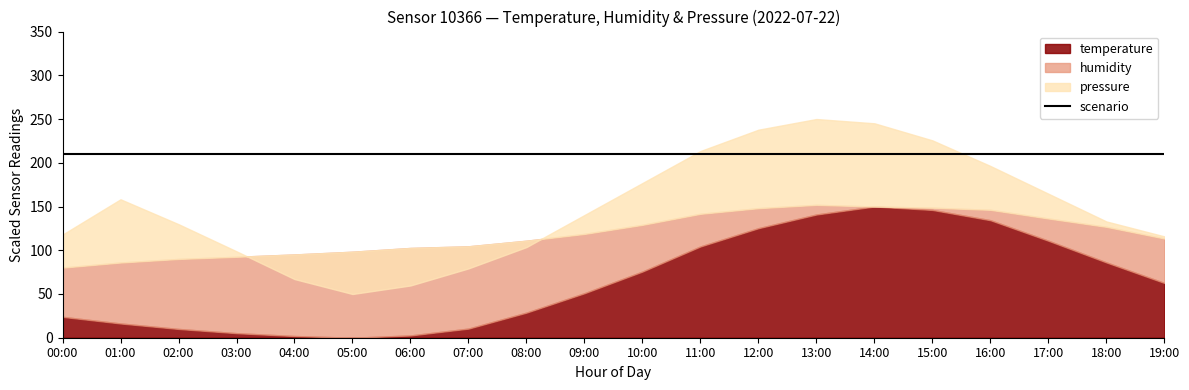

Is the value of temperature at 09:00 greater than the value of humidity at 10:00?

No